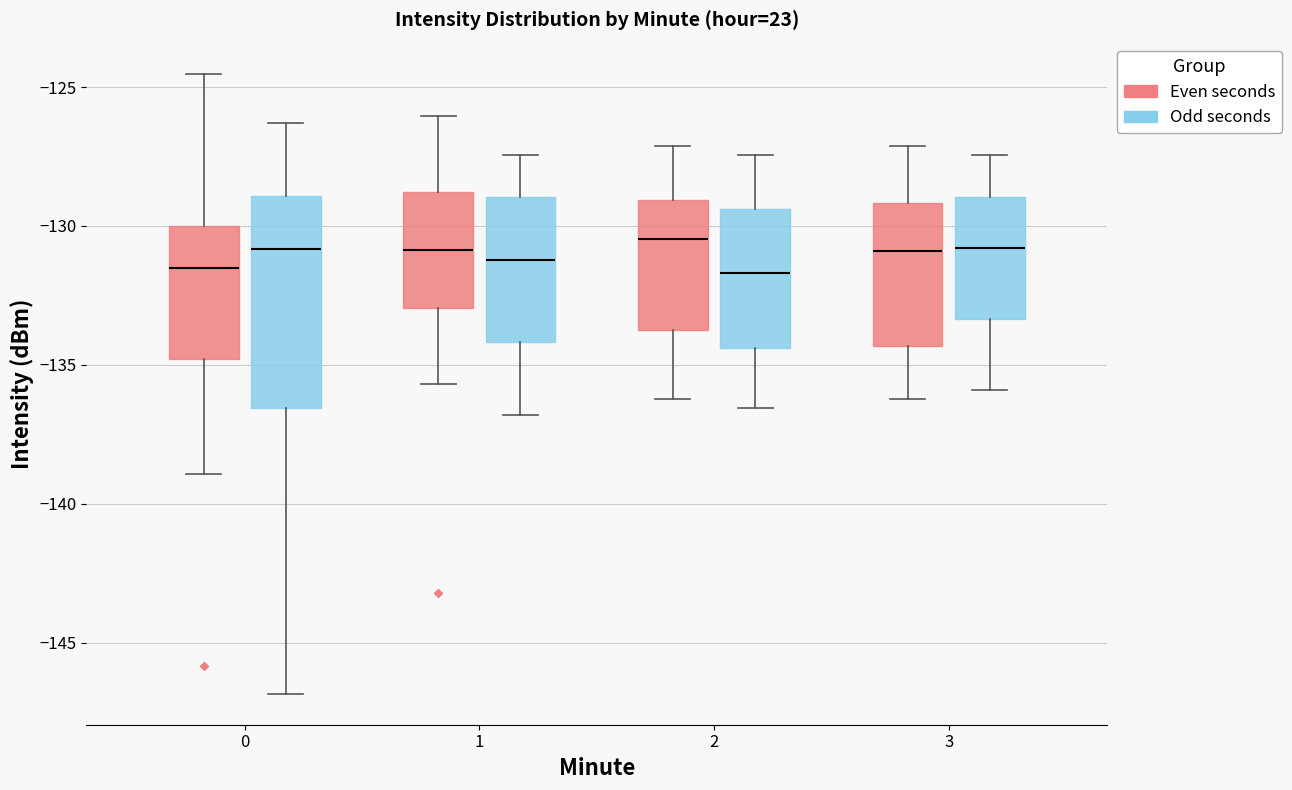

Reading left to right, read every box against the y-axis: the position of its median line, the range the box covers, and the ends of its whiskers. The values are not printed on the chart, so give them approximately, as read against the axis.

0 (Even seconds): median -131.5, box -135.0 to -130.0, whiskers -139.0 to -124.5
0 (Odd seconds): median -131.0, box -136.5 to -129.0, whiskers -147.0 to -126.5
1 (Even seconds): median -131.0, box -133.0 to -129.0, whiskers -135.5 to -126.0
1 (Odd seconds): median -131.0, box -134.0 to -129.0, whiskers -137.0 to -127.5
2 (Even seconds): median -130.5, box -133.5 to -129.0, whiskers -136.0 to -127.0
2 (Odd seconds): median -131.5, box -134.5 to -129.5, whiskers -136.5 to -127.5
3 (Even seconds): median -131.0, box -134.5 to -129.0, whiskers -136.0 to -127.0
3 (Odd seconds): median -131.0, box -133.5 to -129.0, whiskers -136.0 to -127.5